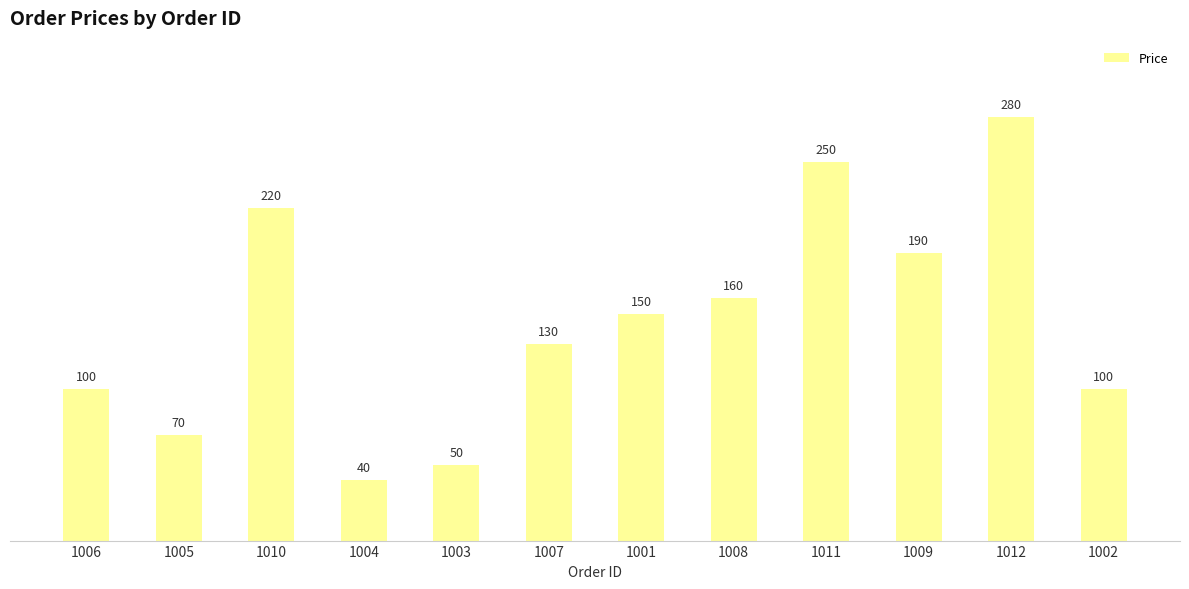

What is the label of the 7th bar from the right?

1007